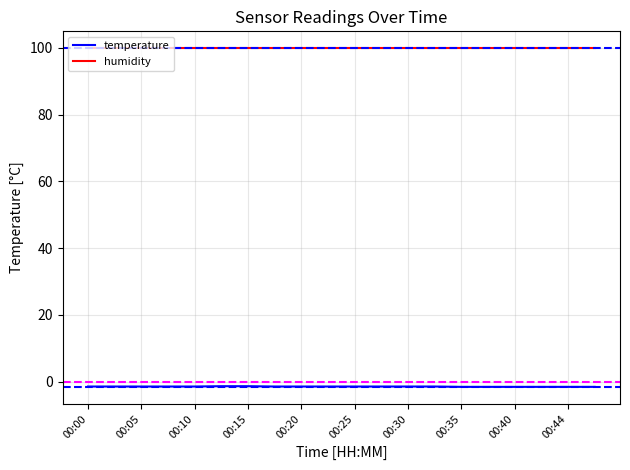

What is the greatest value displayed?

99.9